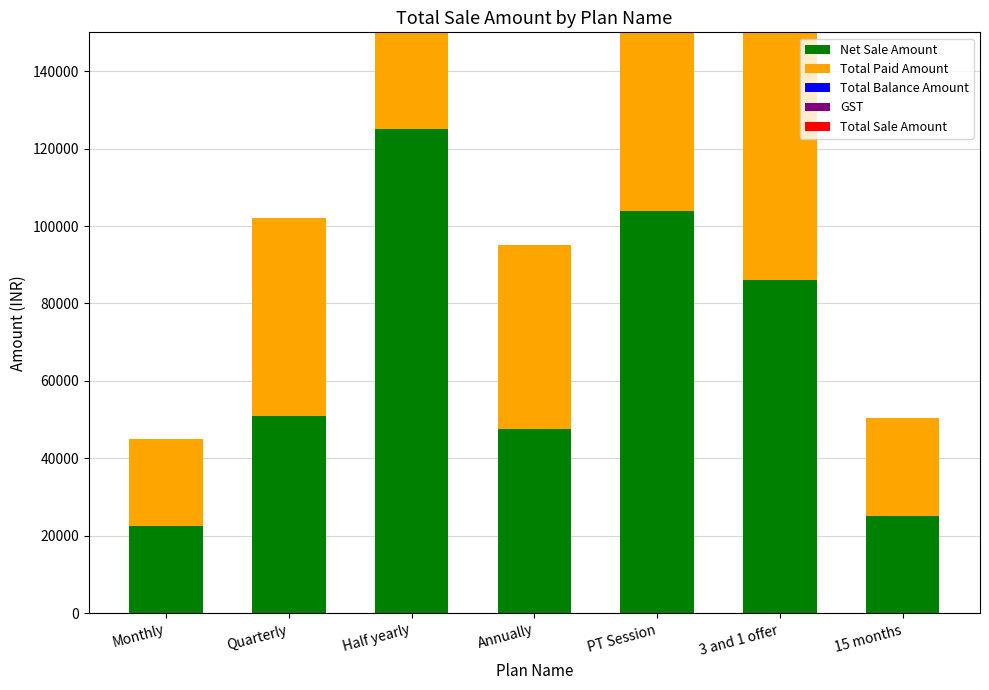

What is the value of the Net Sale Amount bar at the 3rd from the left?

125000